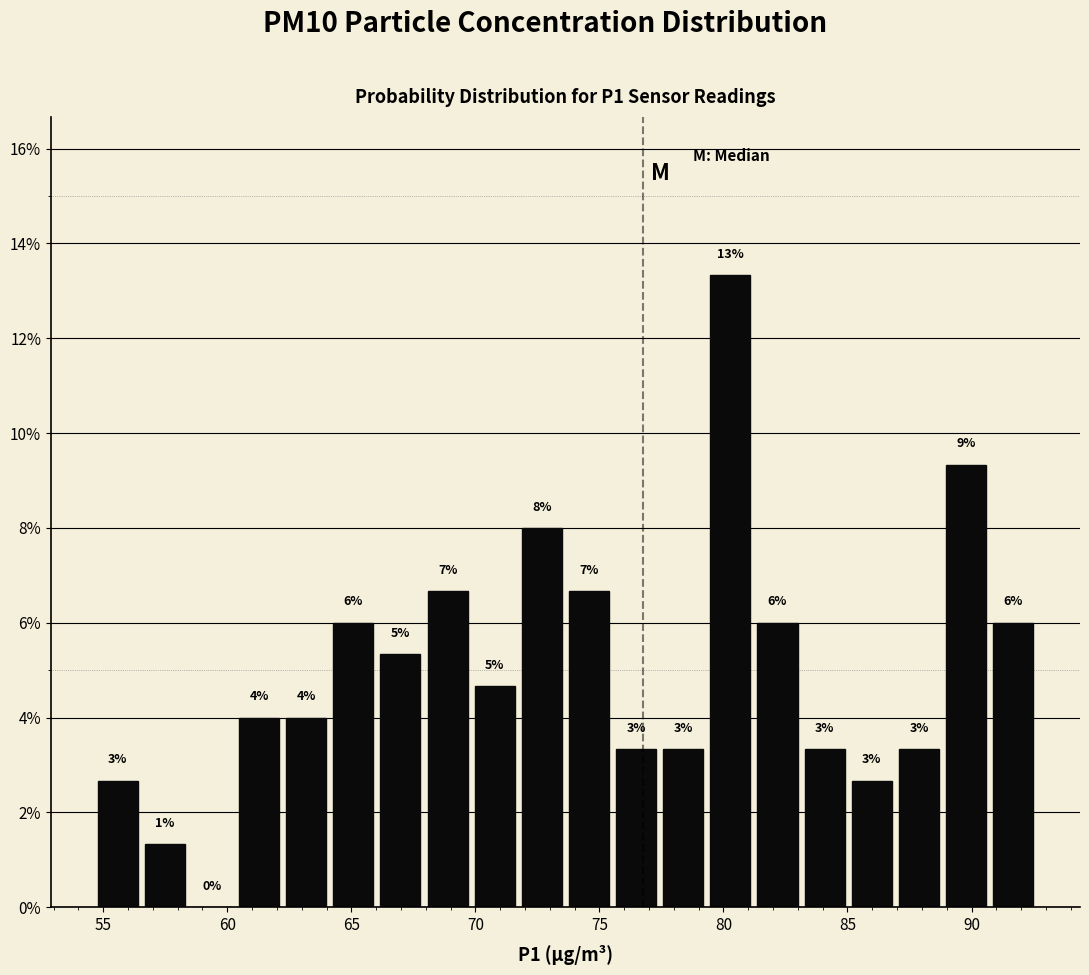

Read against the x-axis, roughly where is the centre of the tallest bar?

80.5